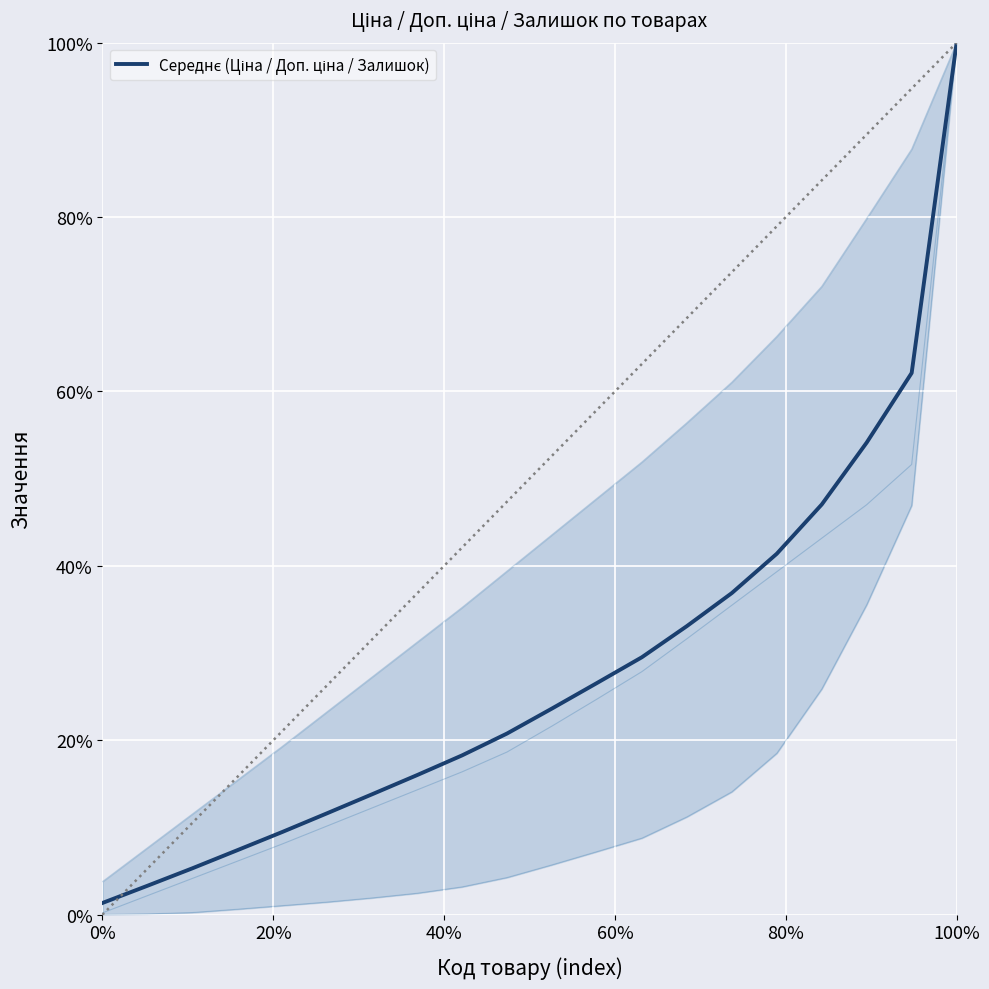

What is the average value?

0.3